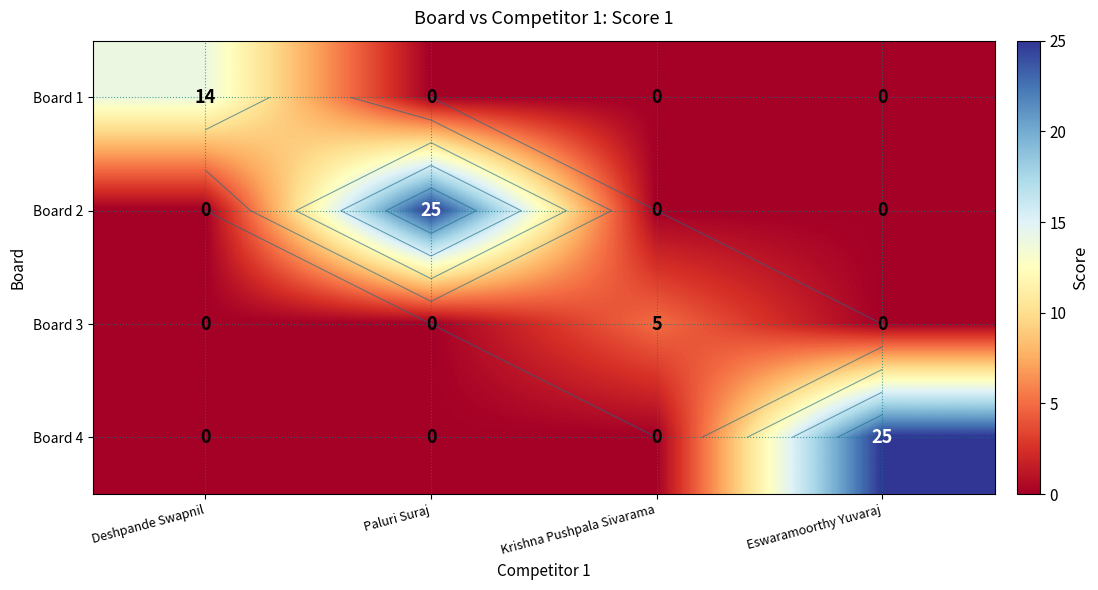

At which category is the sum across all series the highest?

Paluri Suraj